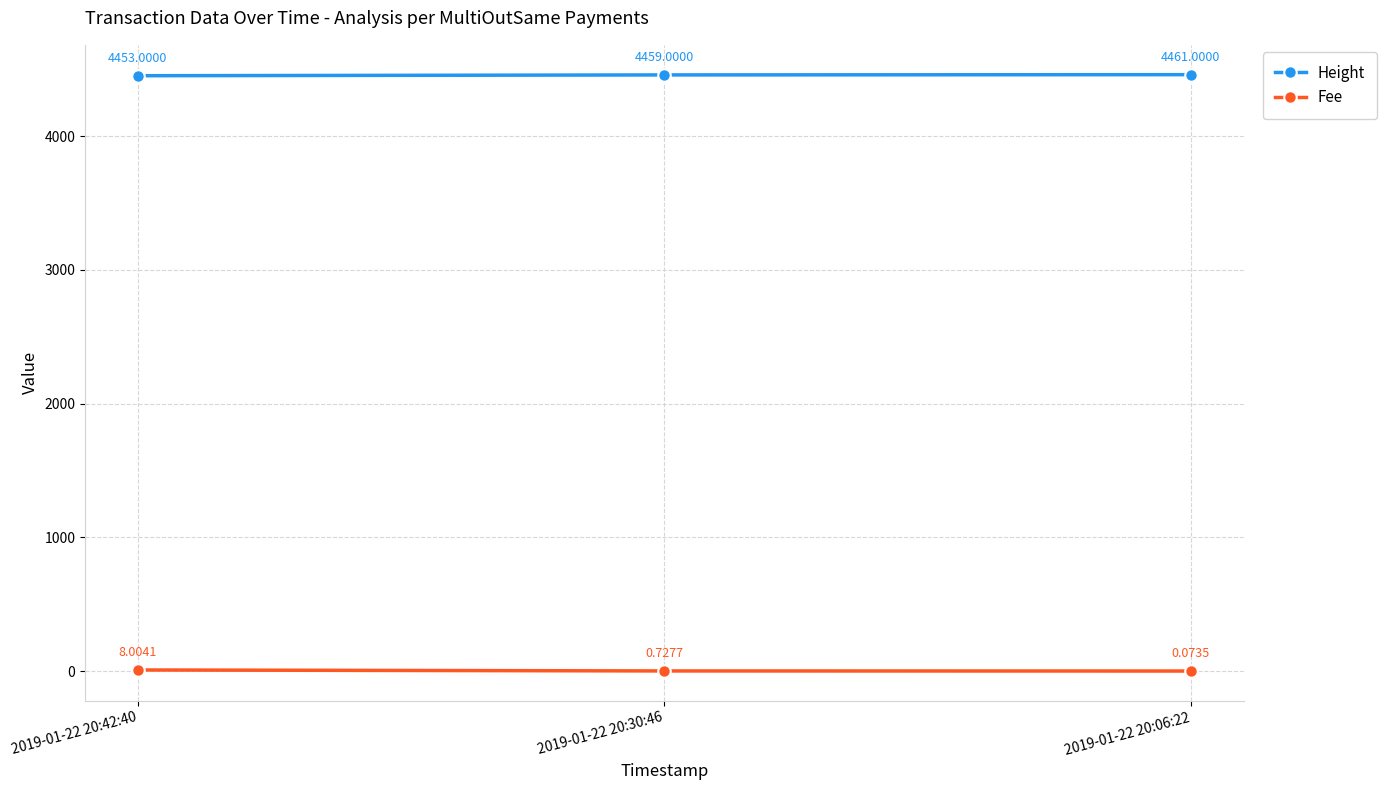

What is the average value of the Height series?

4457.7